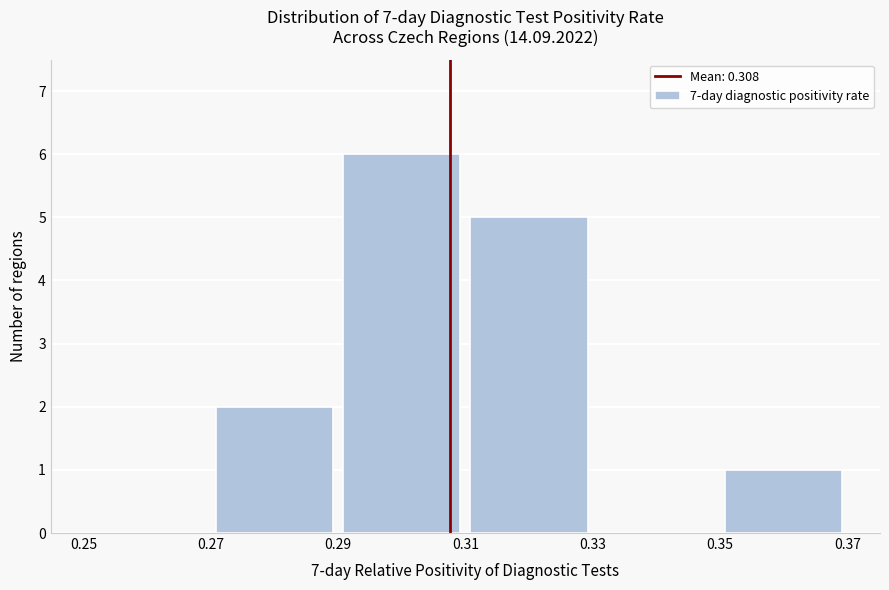

What is the height of the bar covering 0.31 to 0.33 on the x-axis? The values are not printed on the chart, so give them approximately, as read against the axis.

5